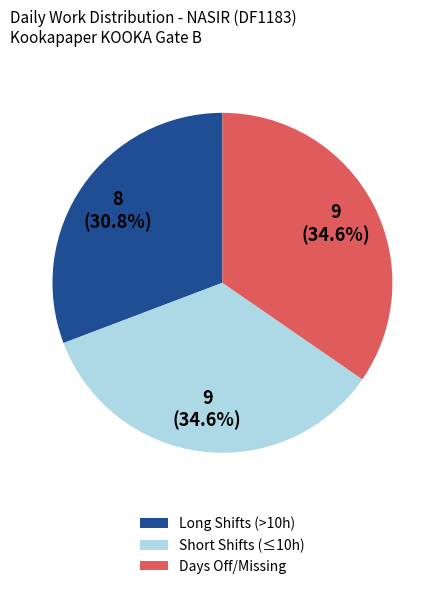

Is there any slice that represents more than half of the pie?

No